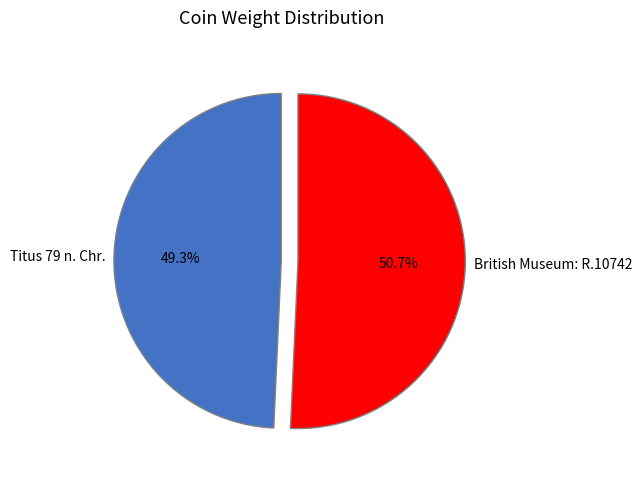

What percentage is the Titus 79 n. Chr. slice, to the nearest percent?

49%